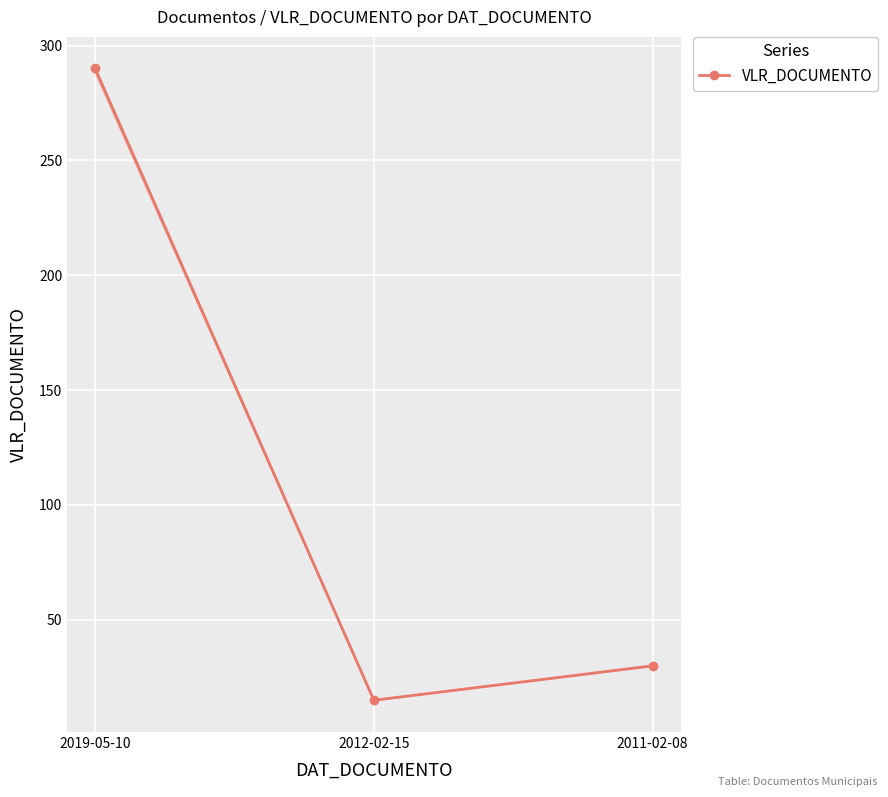

What is the minimum value shown in the chart?

15